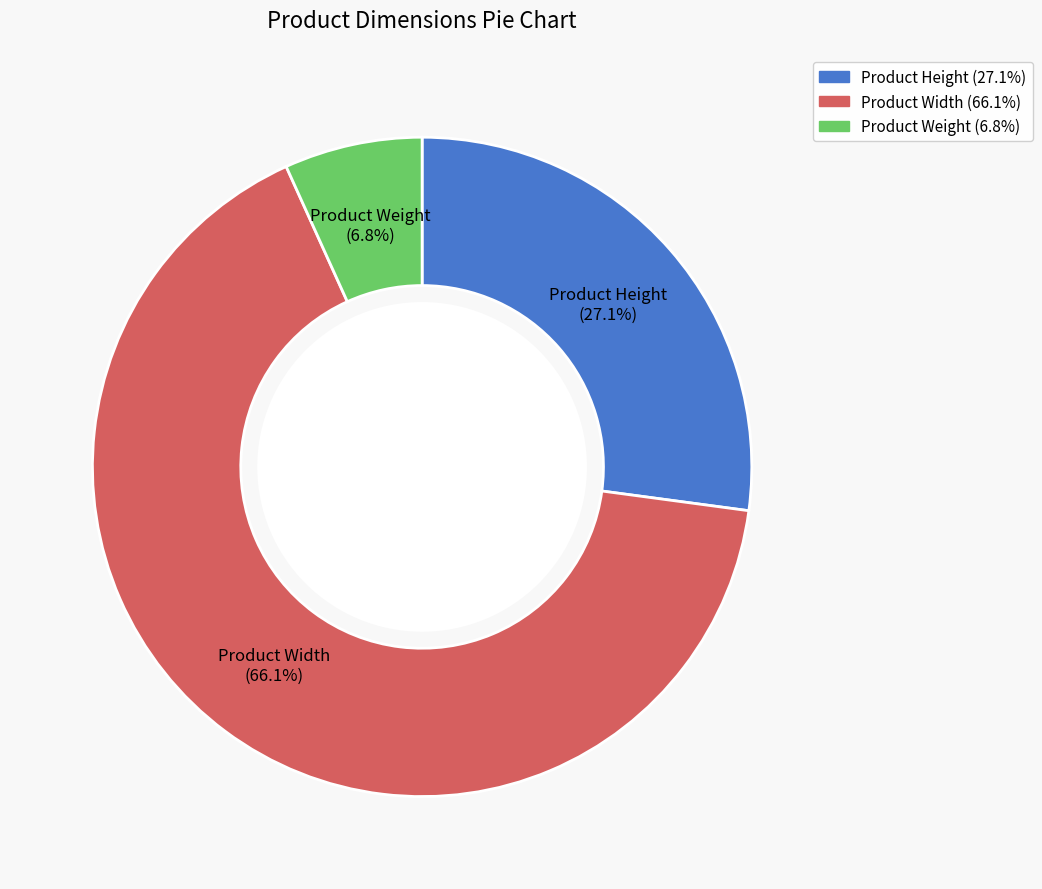

To the nearest percent, what portion does Product Width represent?

66%